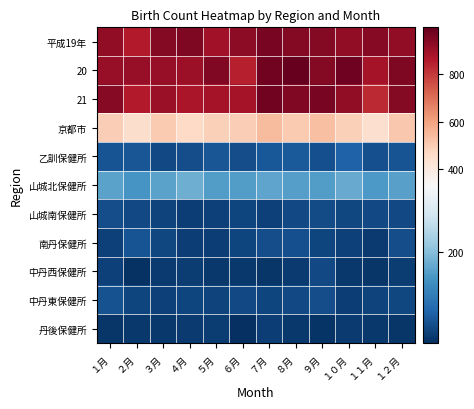

Which has a higher value, １０月 or ４月?

４月